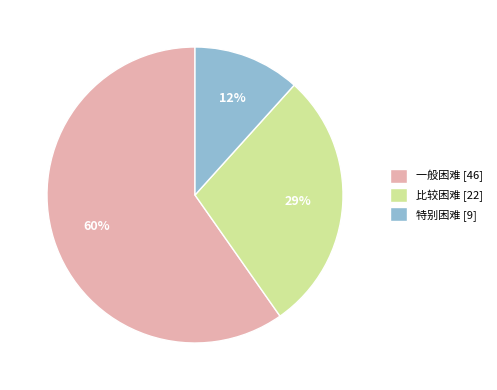

To the nearest percent, what is the difference between the 一般困难 and 特别困难 slice percentages?

48%